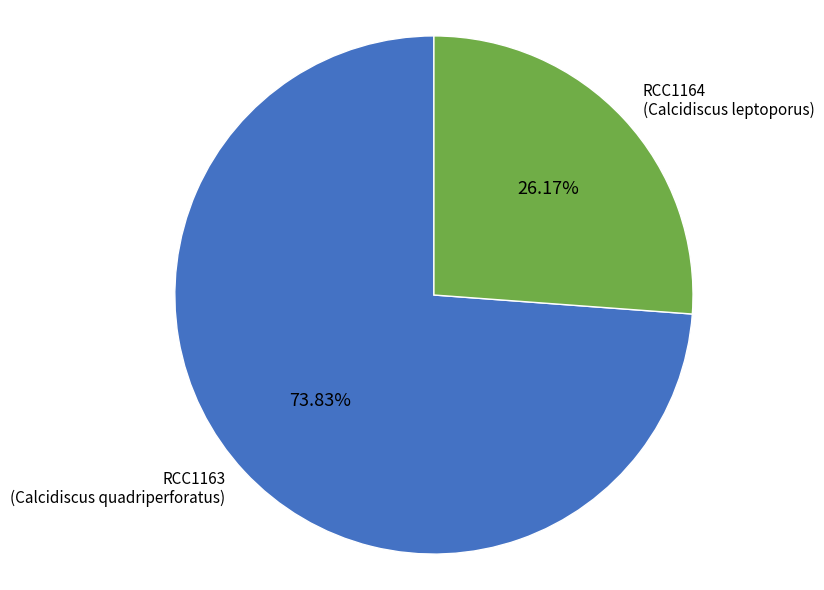

Approximately how many times larger is the value at RCC1163 (Calcidiscus quadriperforatus) compared to RCC1164 (Calcidiscus leptoporus)?

2.8